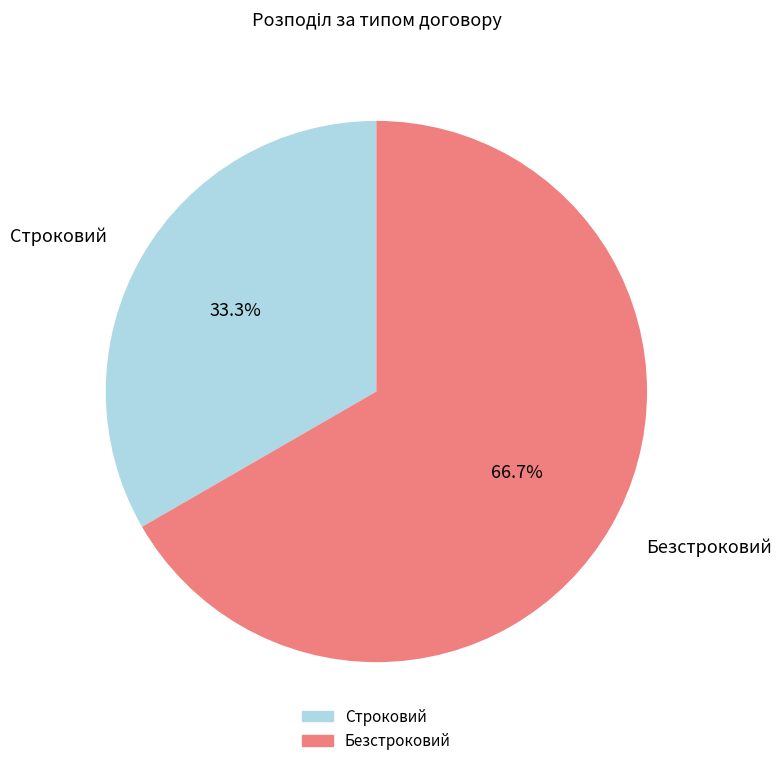

How many segments does this pie chart have?

2